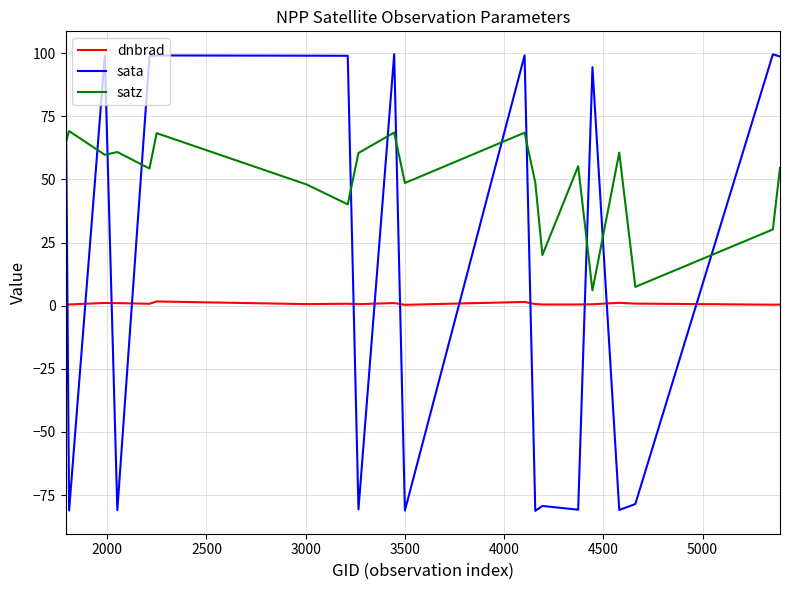

What is the difference between the maximum and minimum values in the satz series?

63.1